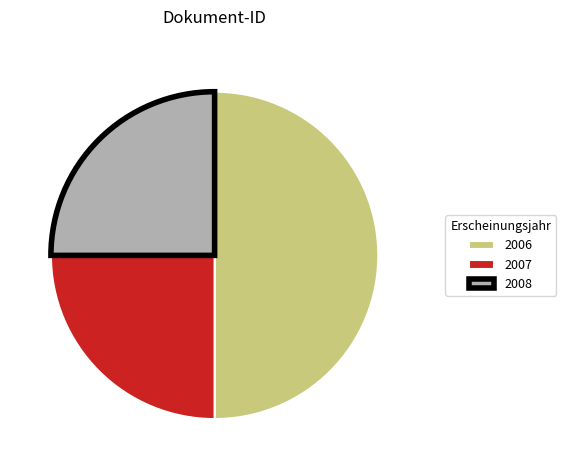

How many segments does this pie chart have?

3